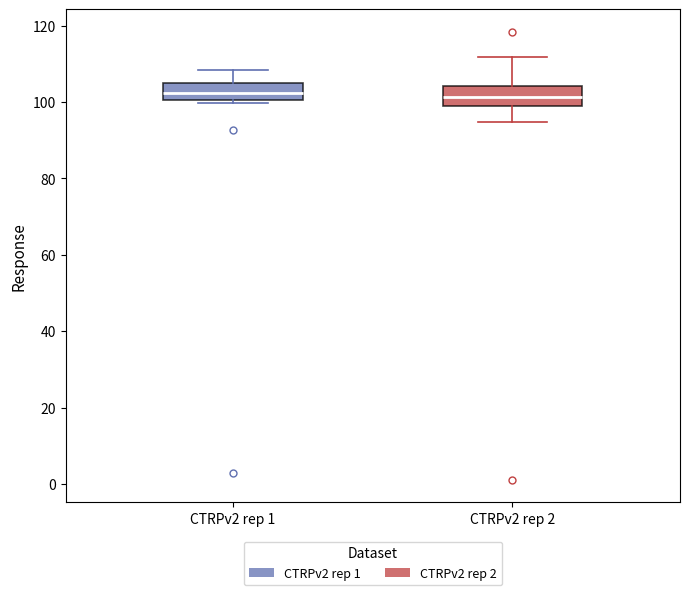

Where does the upper whisker of the box for CTRPv2 rep 2 end on the y-axis? The values are not printed on the chart, so give them approximately, as read against the axis.

112